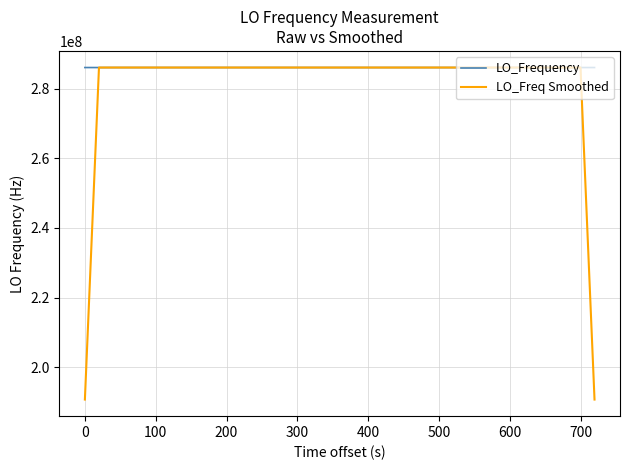

List the series in order of their overall mean, highest first.

LO_Frequency, LO_Freq Smoothed